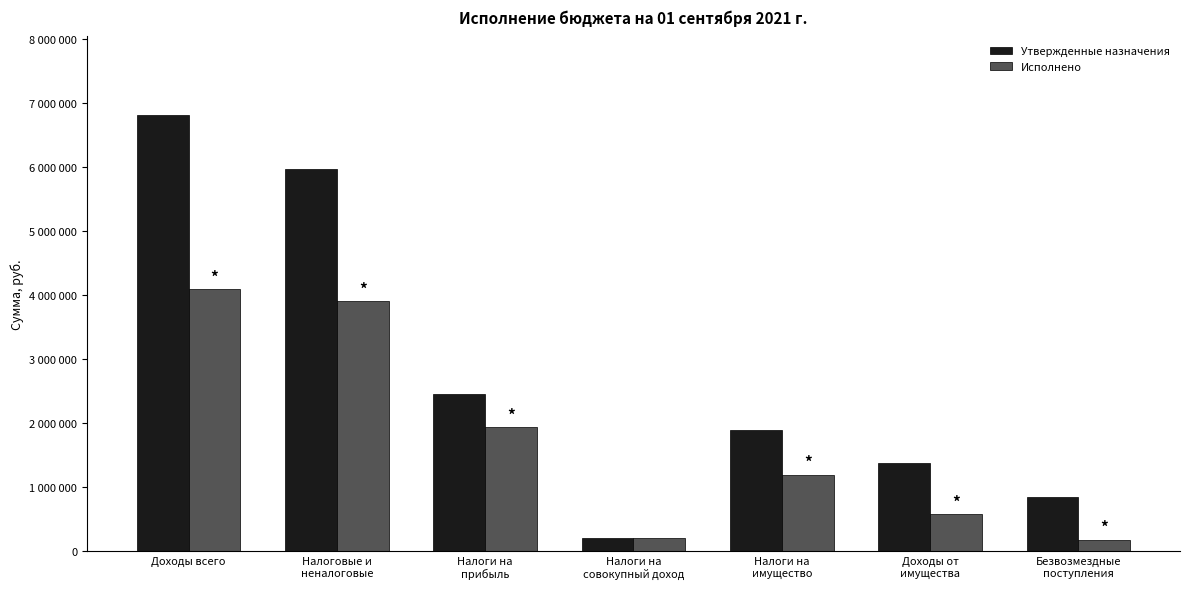

What is the label of the 6th bar from the right?

Налоговые и
неналоговые